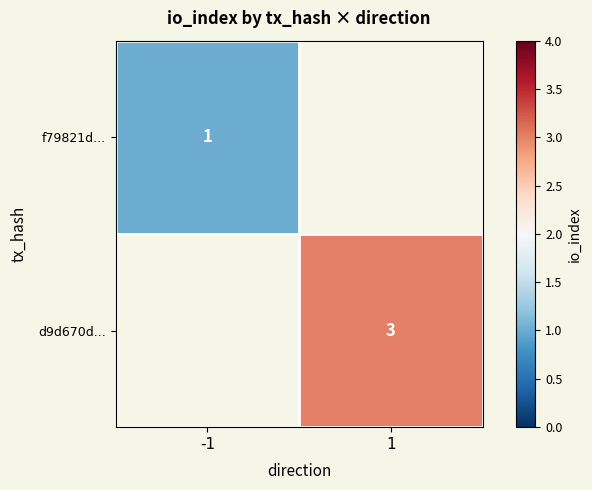

Which category has the highest value across all series?

1